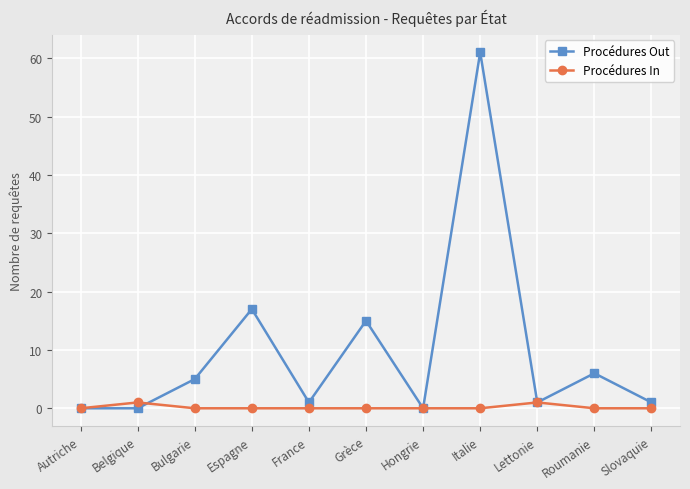

Is it true that Procédures In equals 0 at Roumanie?

True